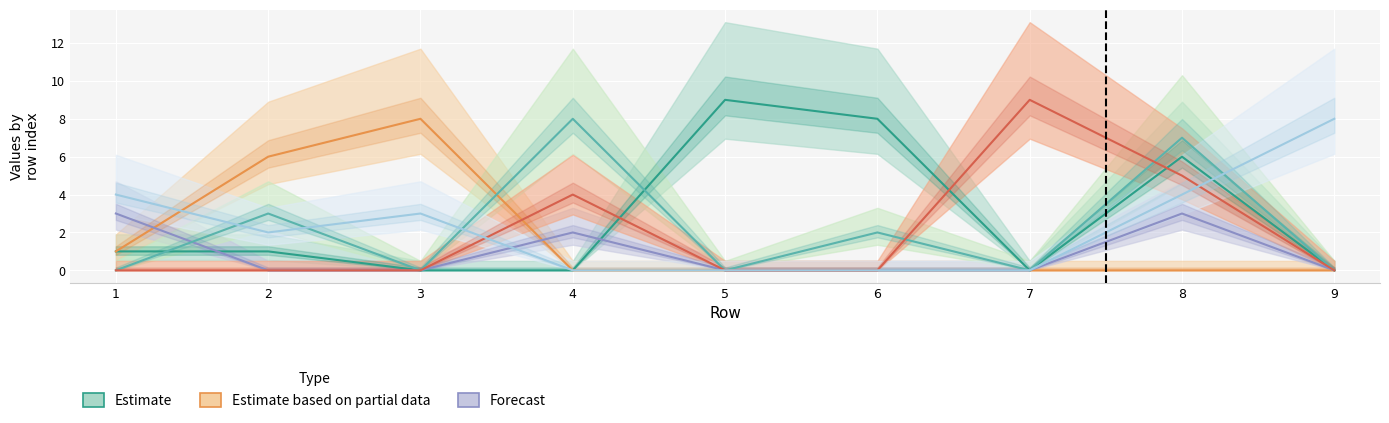

Which has a higher value, 5 or 9?

5